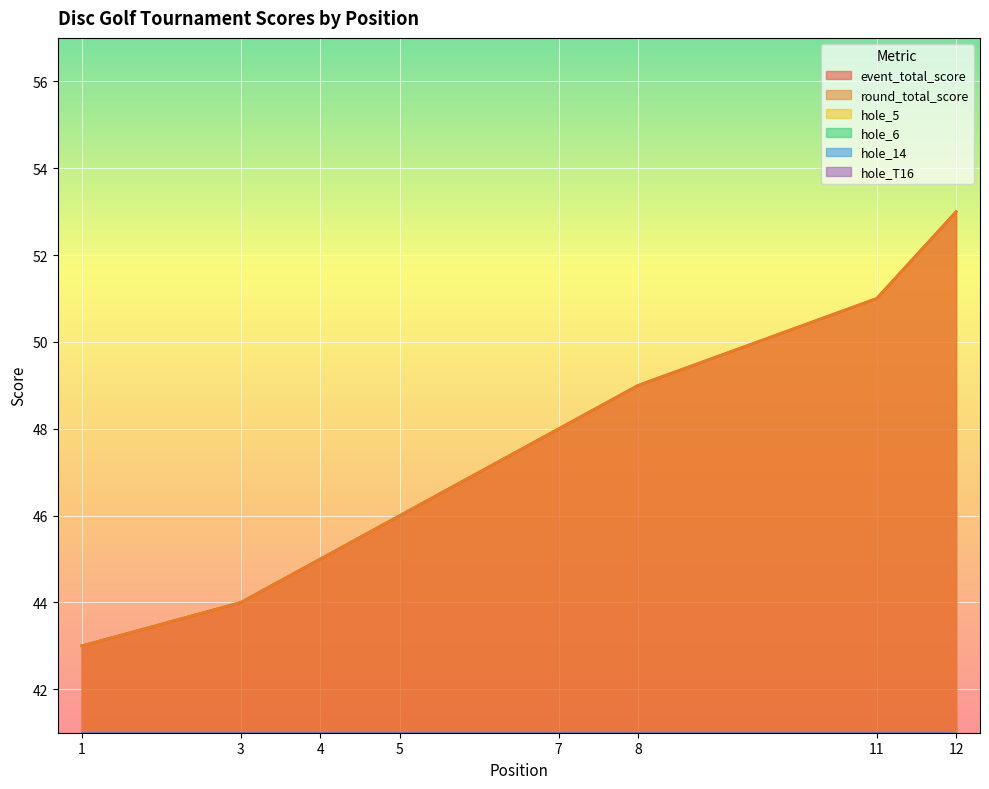

How many interior local peaks does the hole_T16 series have?

3